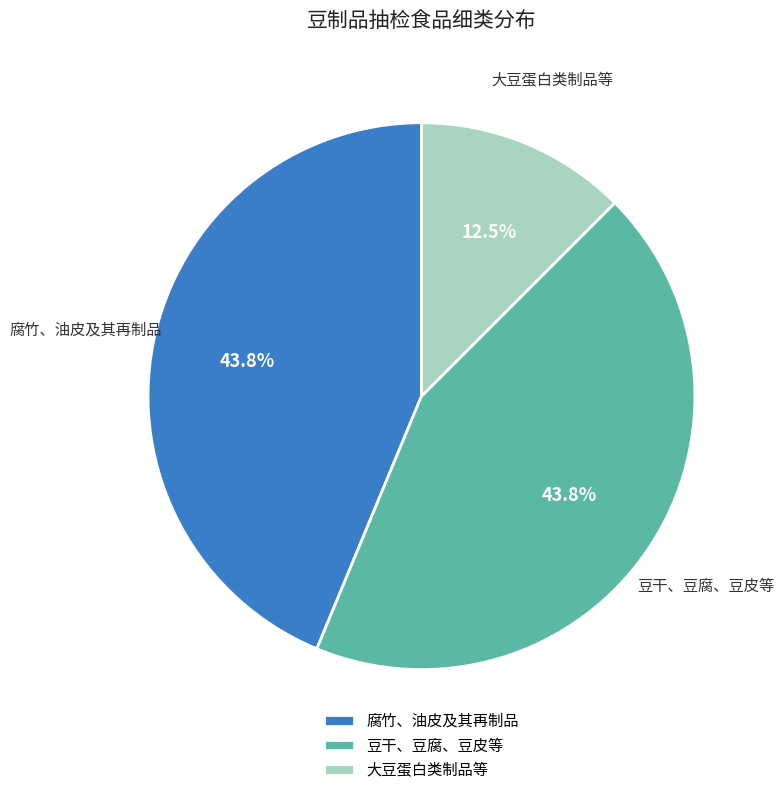

Is 腐竹、油皮及其再制品 the majority of the pie?

No